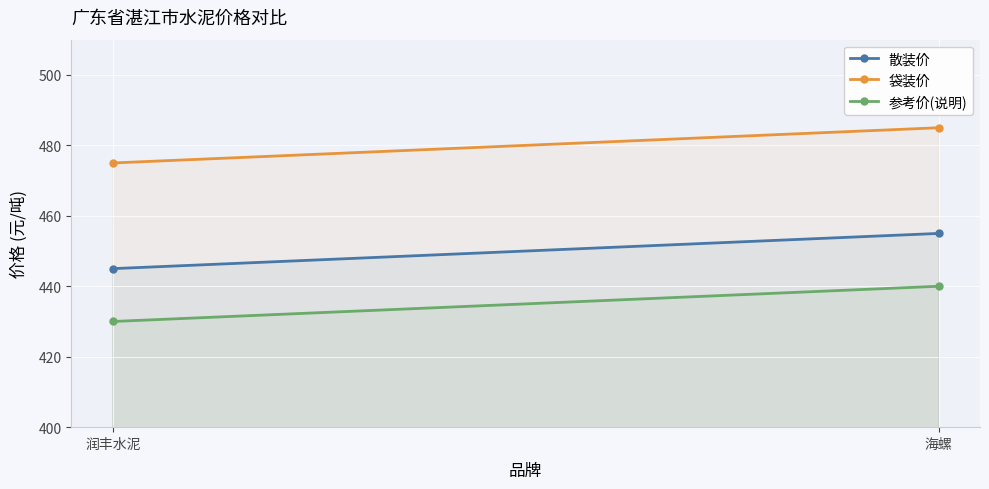

What is the minimum value for 参考价(说明)?

430